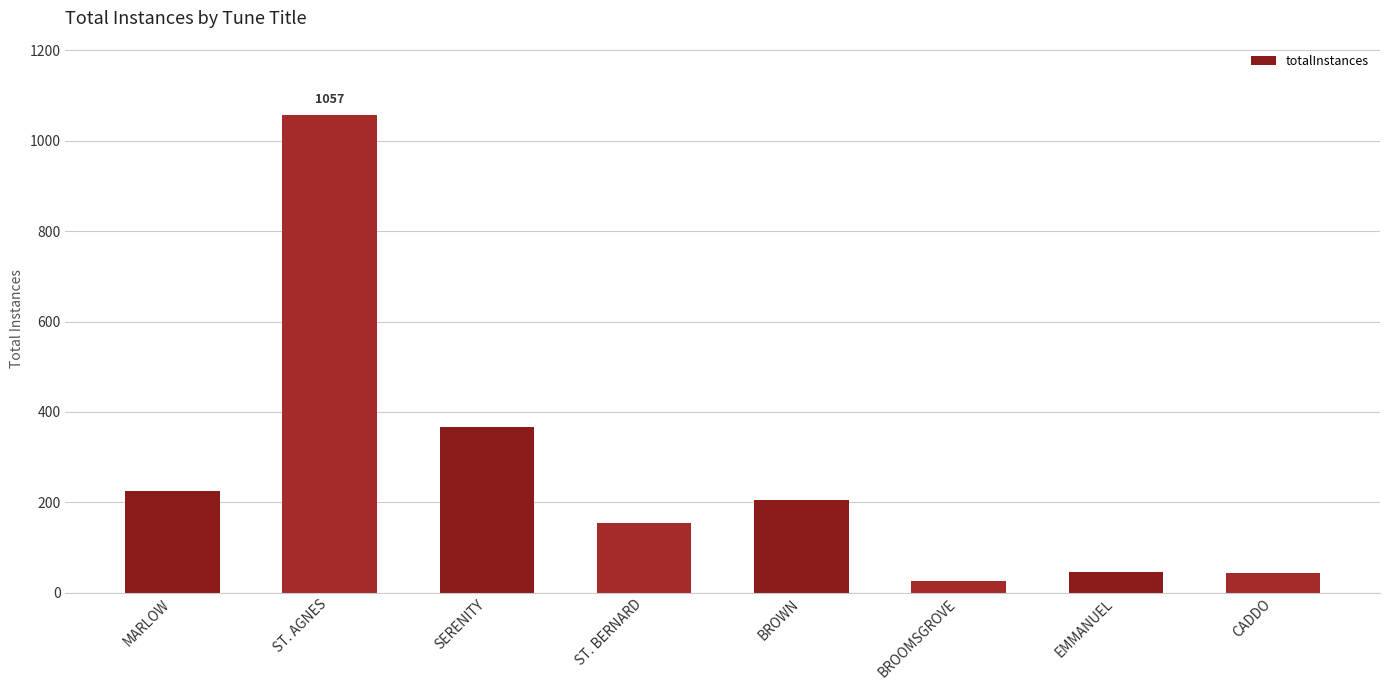

Which label corresponds to the largest value in the chart?

ST. AGNES